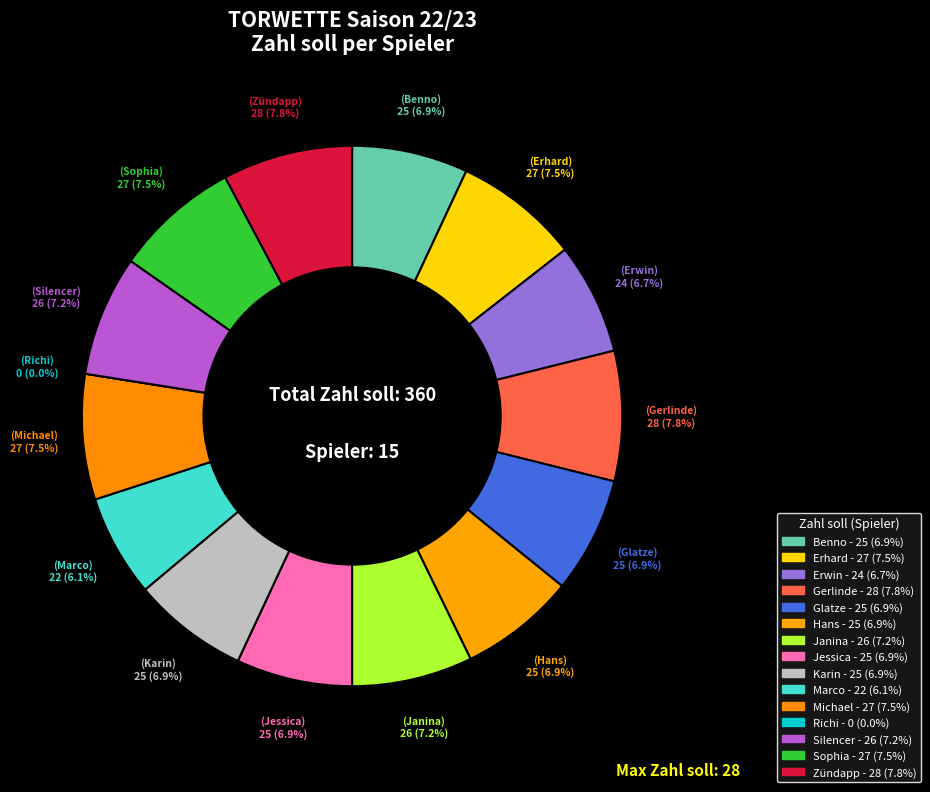

What is the smallest slice in the pie chart?

Richi